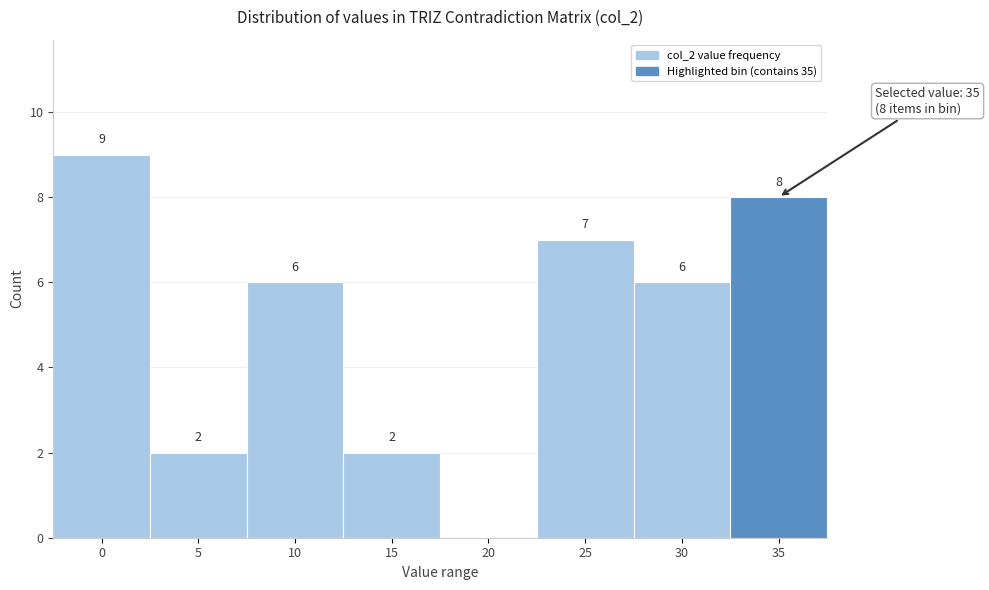

Reading left to right, transcribe all the data shown in this chart.

0=9	5=2	10=6	15=2	20=0	25=7	30=6	35=8